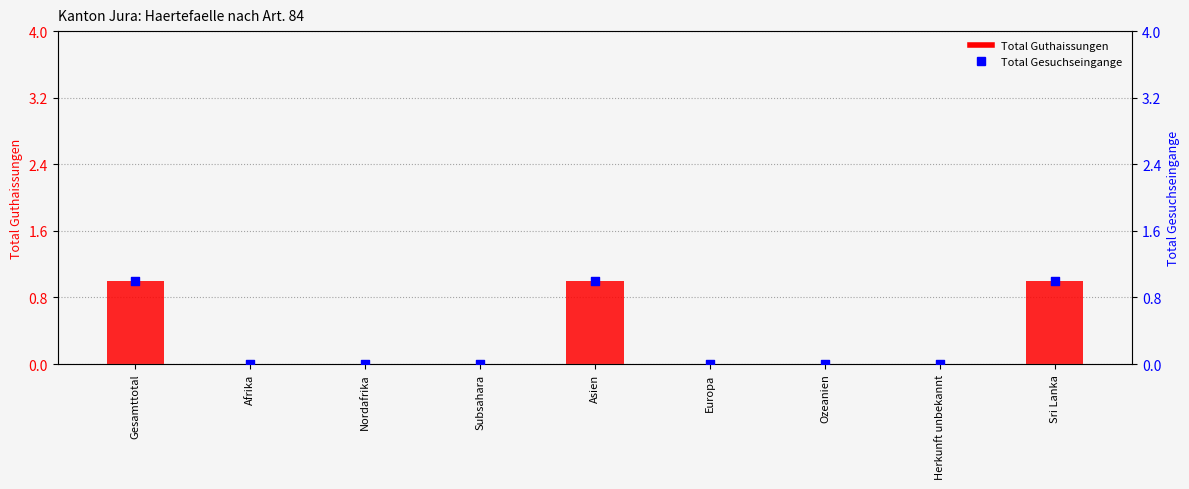

Which series contains the lowest Y value?

Total Guthaissungen